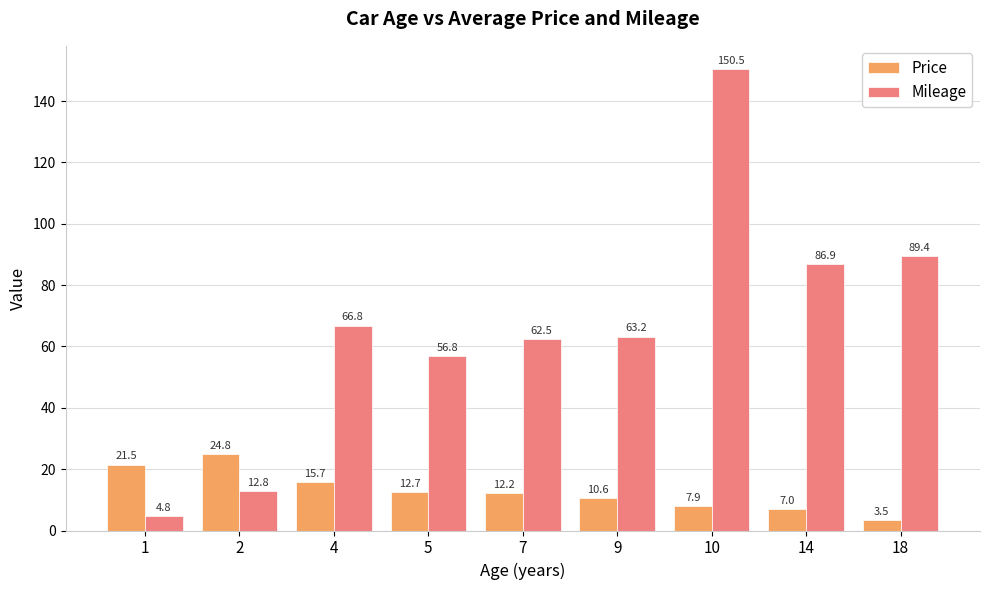

Which category has the lowest value in the Mileage series?

1